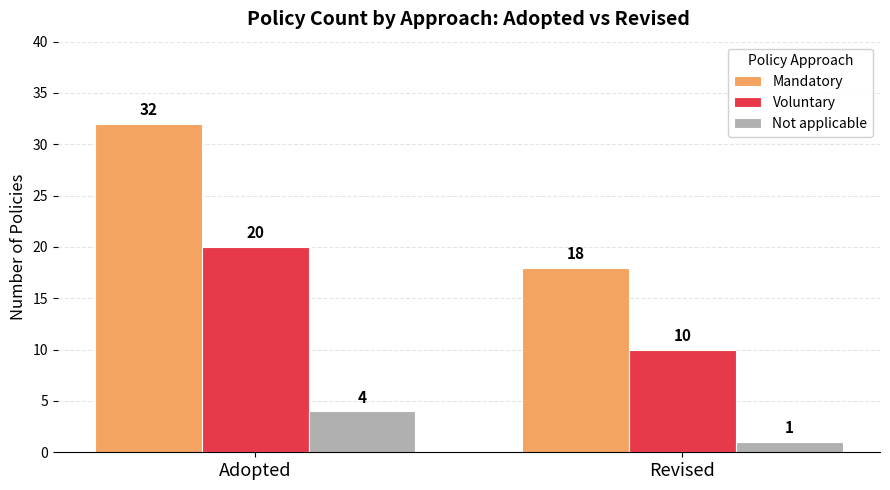

The Mandatory series shows 18 at Revised. True or false?

True